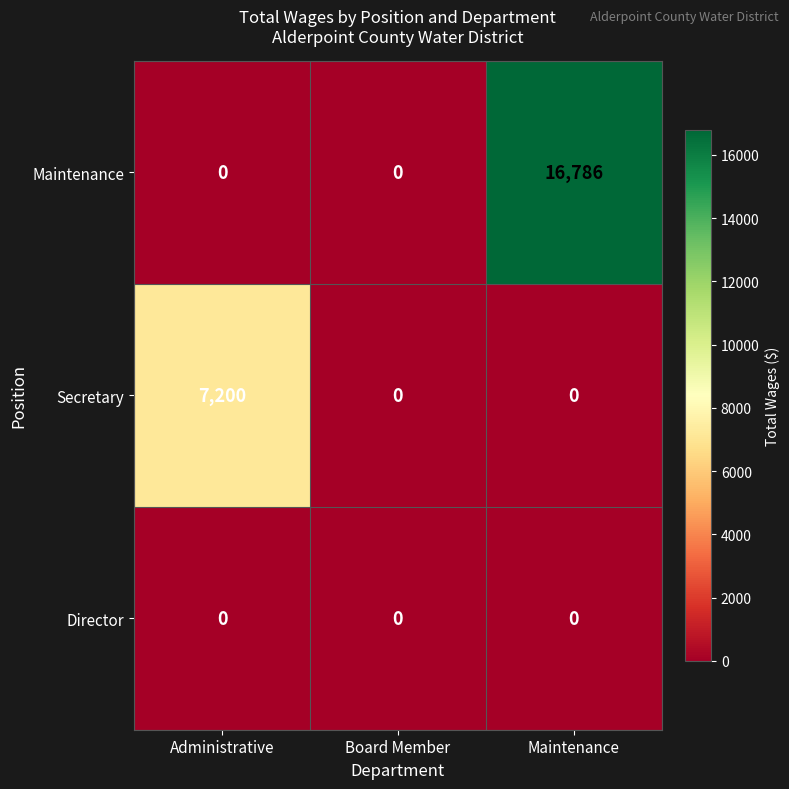

At which category is the sum across all series the highest?

Maintenance